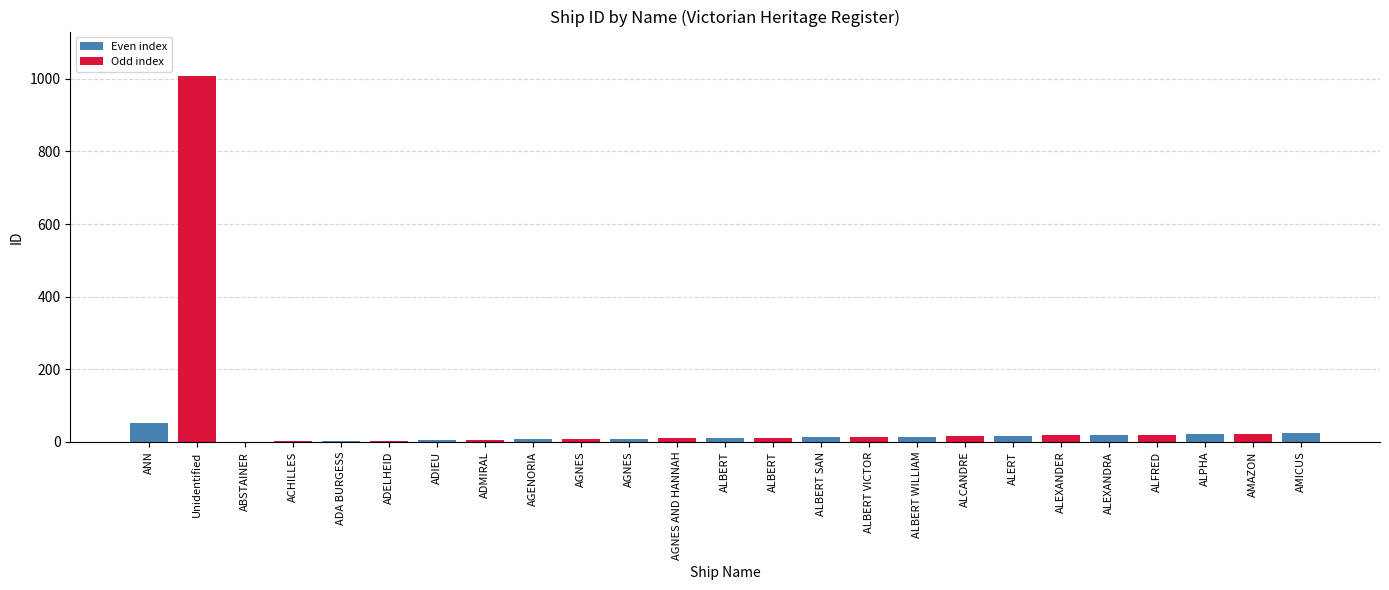

Rank the categories by value from lowest to highest.

ABSTAINER, ACHILLES, ADA BURGESS, ADELHEID, ADIEU, ADMIRAL, AGENORIA, AGNES, AGNES, AGNES AND HANNAH, ALBERT, ALBERT, ALBERT SAN, ALBERT VICTOR, ALBERT WILLIAM, ALCANDRE, ALERT, ALEXANDER, ALEXANDRA, ALFRED, ALPHA, AMAZON, AMICUS, ANN, Unidentified